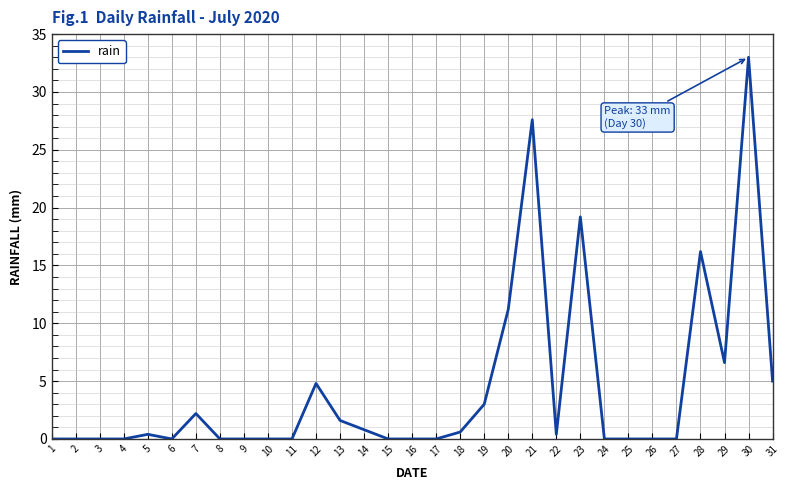

How many lines are shown in the chart?

1